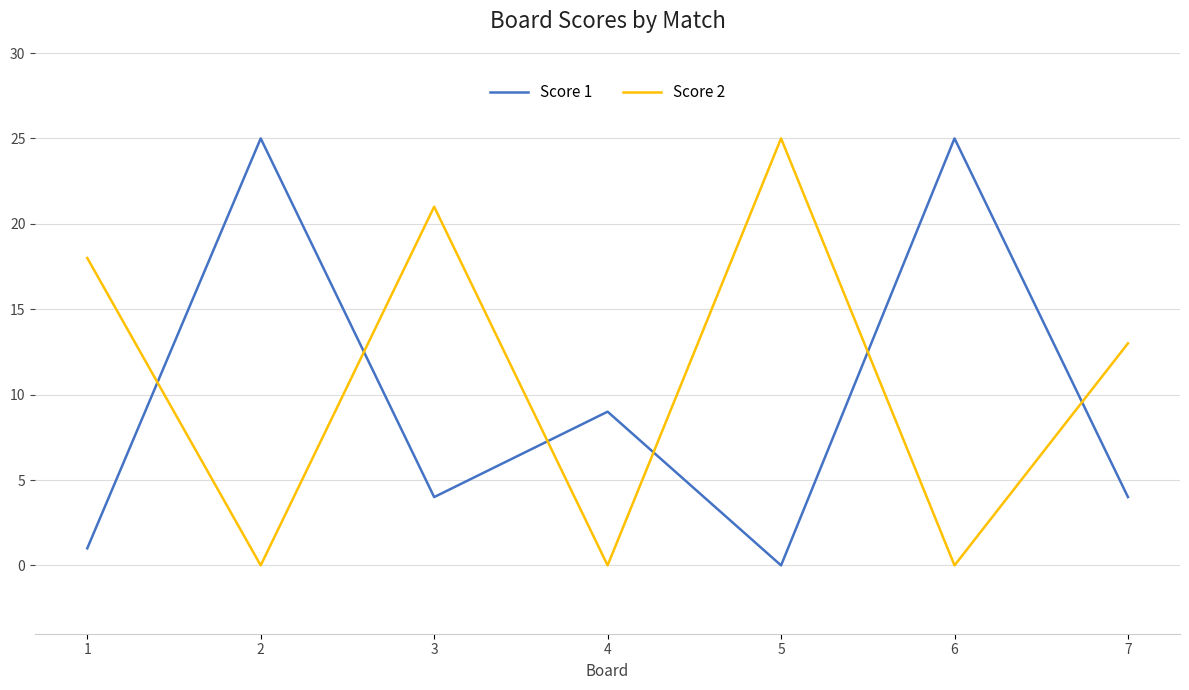

How many intersections are there between Score 2 and Score 1?

6